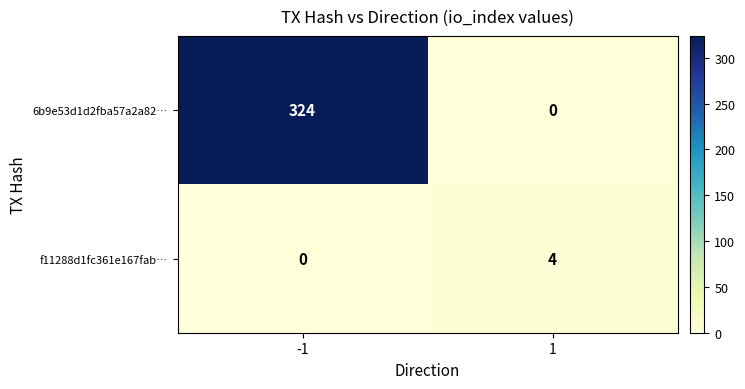

Between -1 and 1, which series saw the biggest shift?

6b9e53d1d2fba57a2a82…